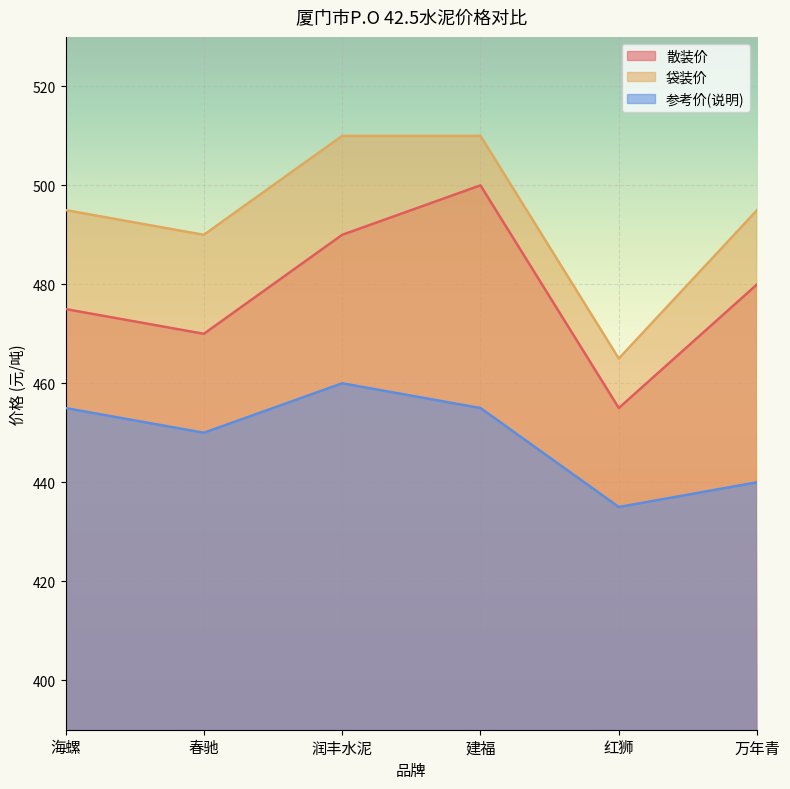

Where is the first local minimum for 参考价(说明)?

春驰